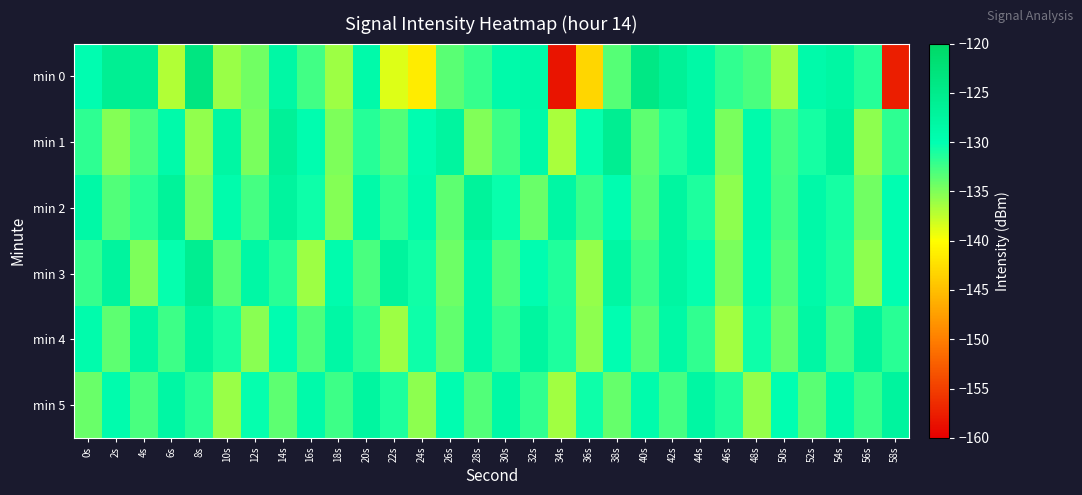

How many series are shown in this chart?

6